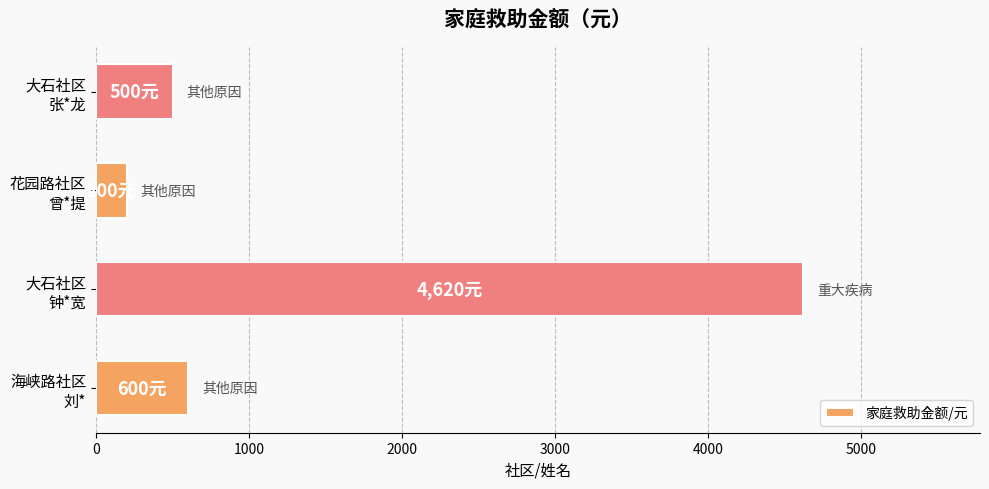

What is the average value?

1480